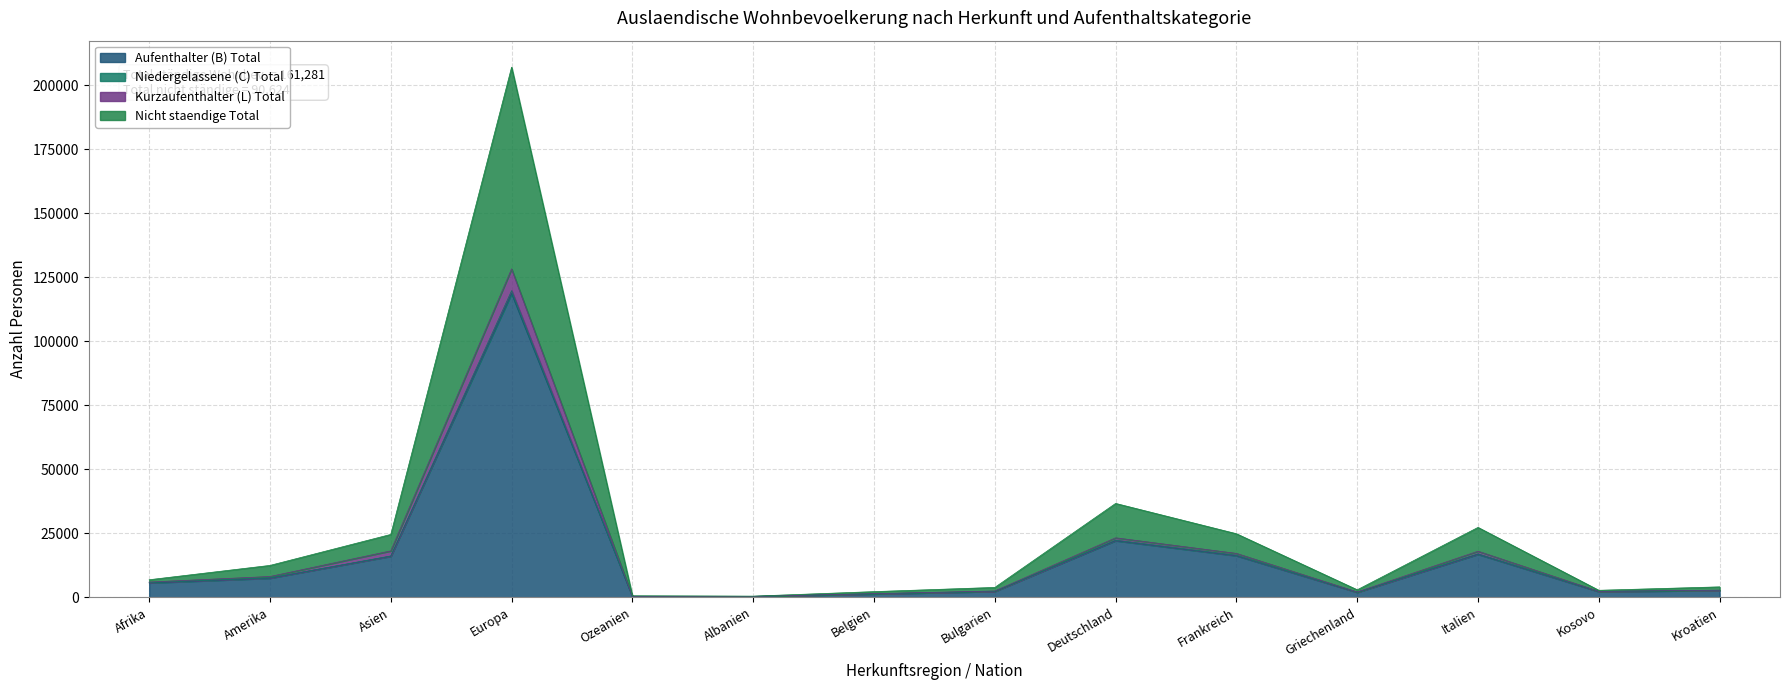

How many values in the Nicht staendige Total series exceed 6895?

6